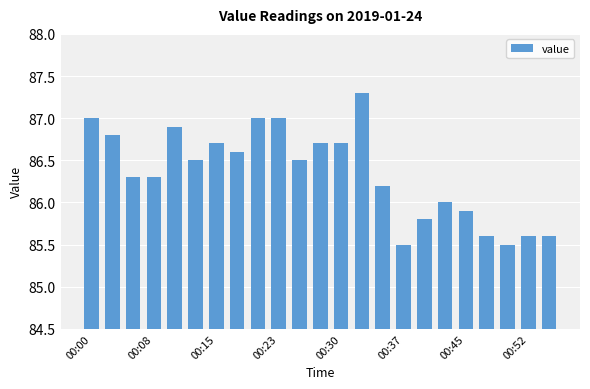

What is the sum of all values?

1986.0